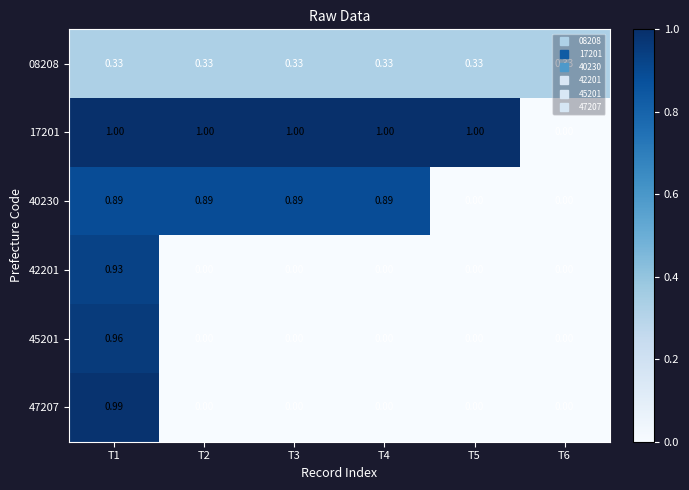

Which series changed the most between T2 and T5?

40230